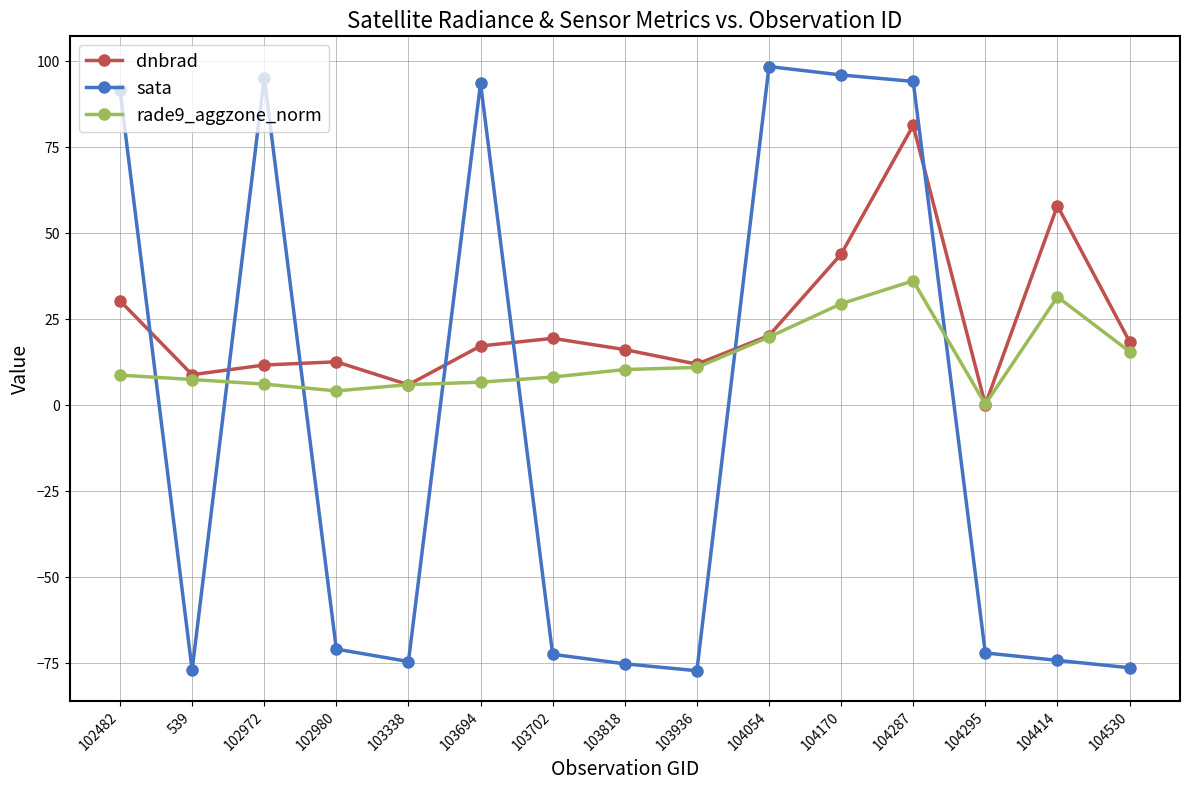

Between which two adjacent categories do rade9_aggzone_norm and sata first intersect?

102482 and 539